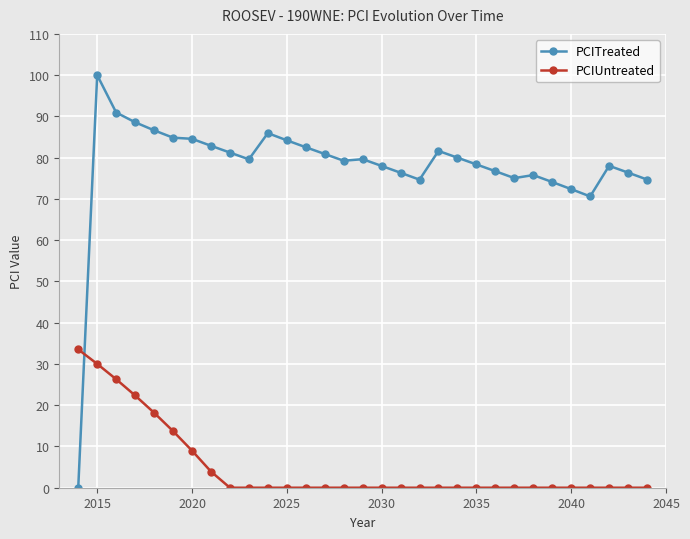

At how many categories does at least one series exceed 45?

30